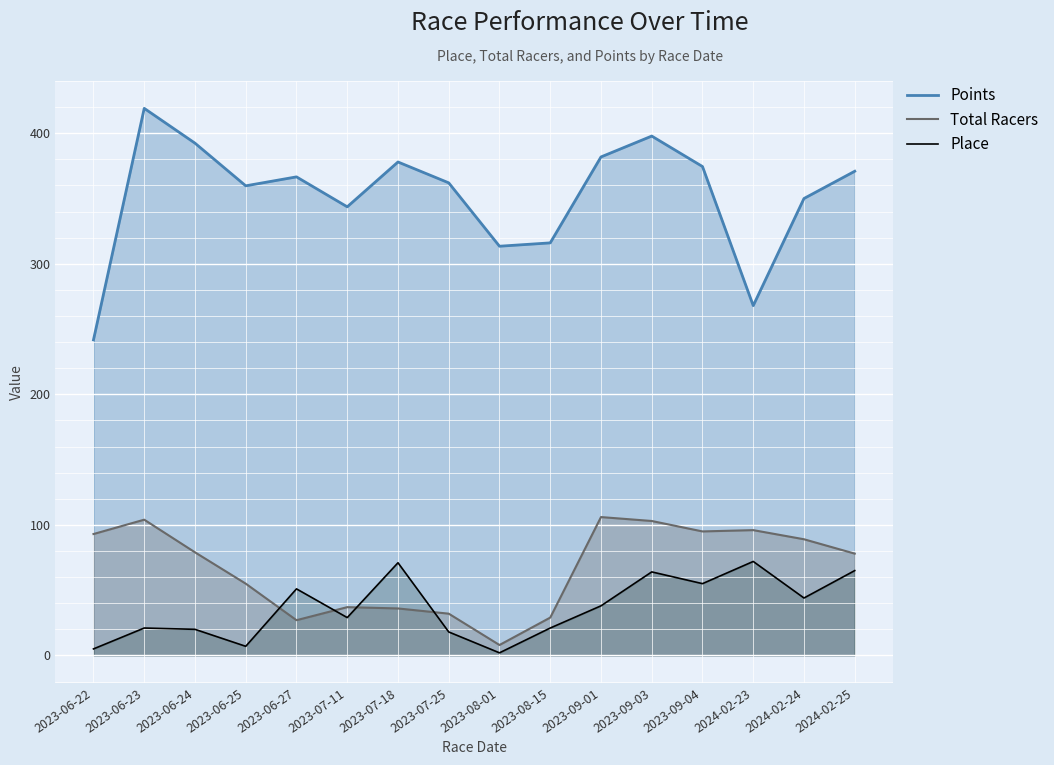

List the labels in order of Points value, smallest first.

2023-06-22, 2024-02-23, 2023-08-01, 2023-08-15, 2023-07-11, 2024-02-24, 2023-06-25, 2023-07-25, 2023-06-27, 2024-02-25, 2023-09-04, 2023-07-18, 2023-09-01, 2023-06-24, 2023-09-03, 2023-06-23